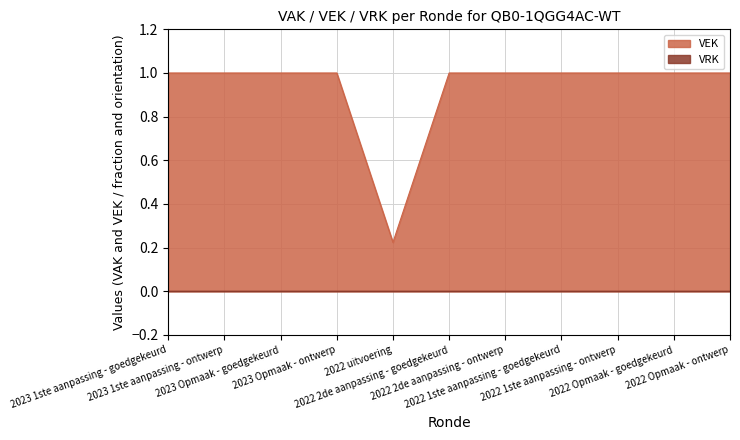

How many lines are shown in the chart?

2